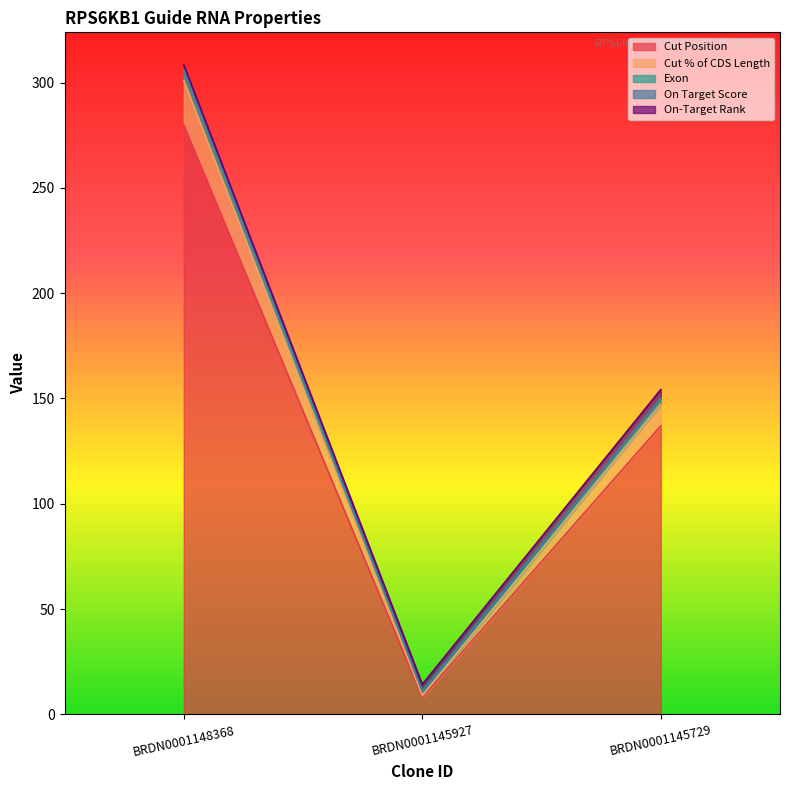

Rank the categories by Cut Position value from lowest to highest.

BRDN0001145927, BRDN0001145729, BRDN0001148368